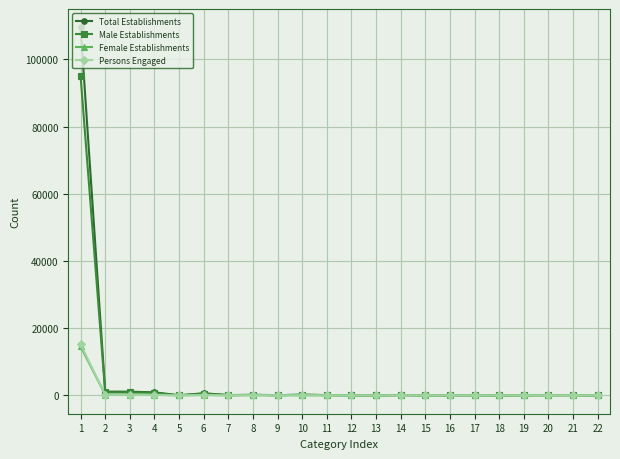

The value of Male Establishments at 11 is 64. True or false?

True